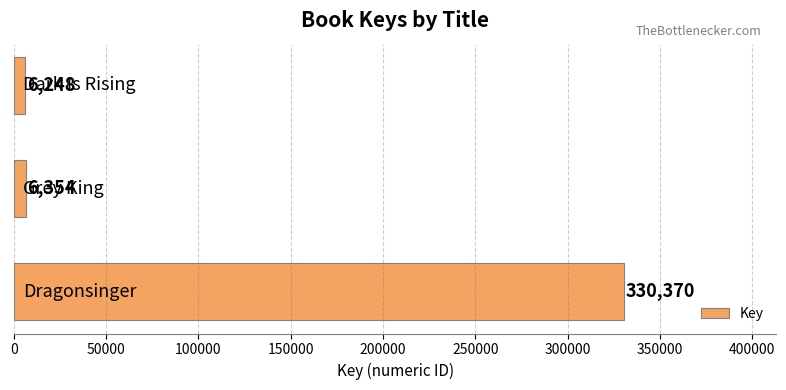

What is the greatest value displayed?

330370